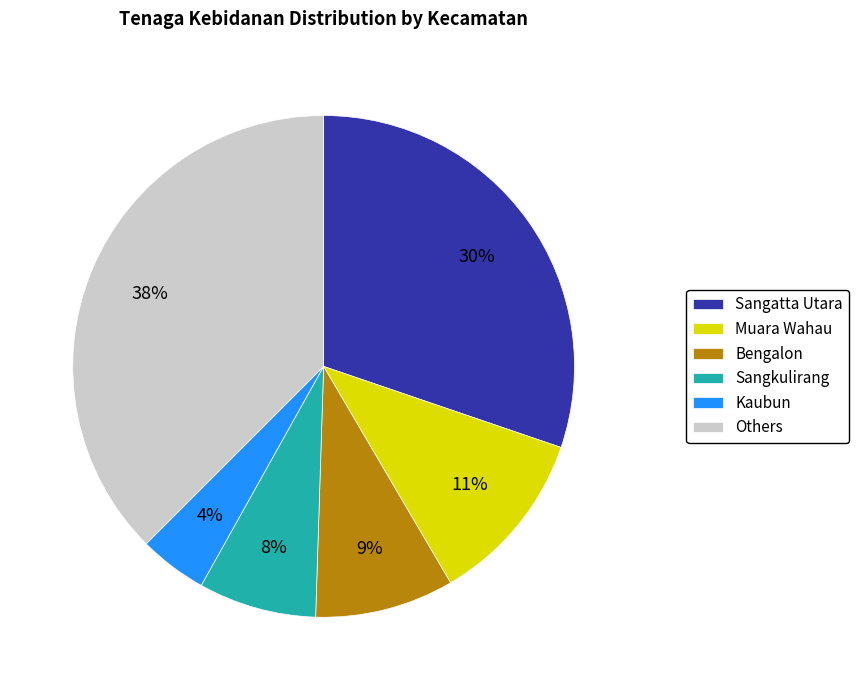

Which category has the biggest portion of the pie?

Others